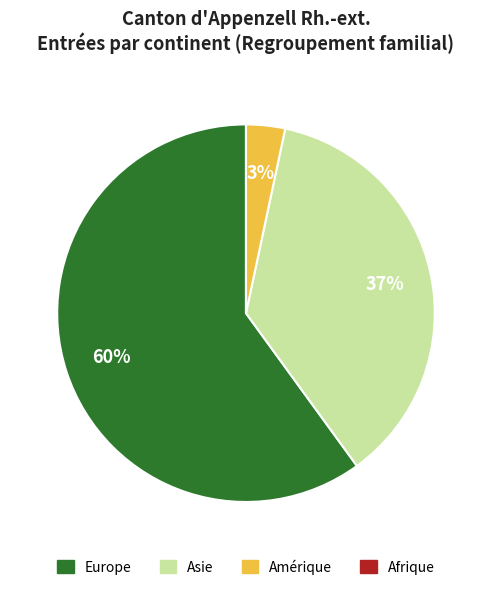

What is the largest slice in the pie chart?

Europe